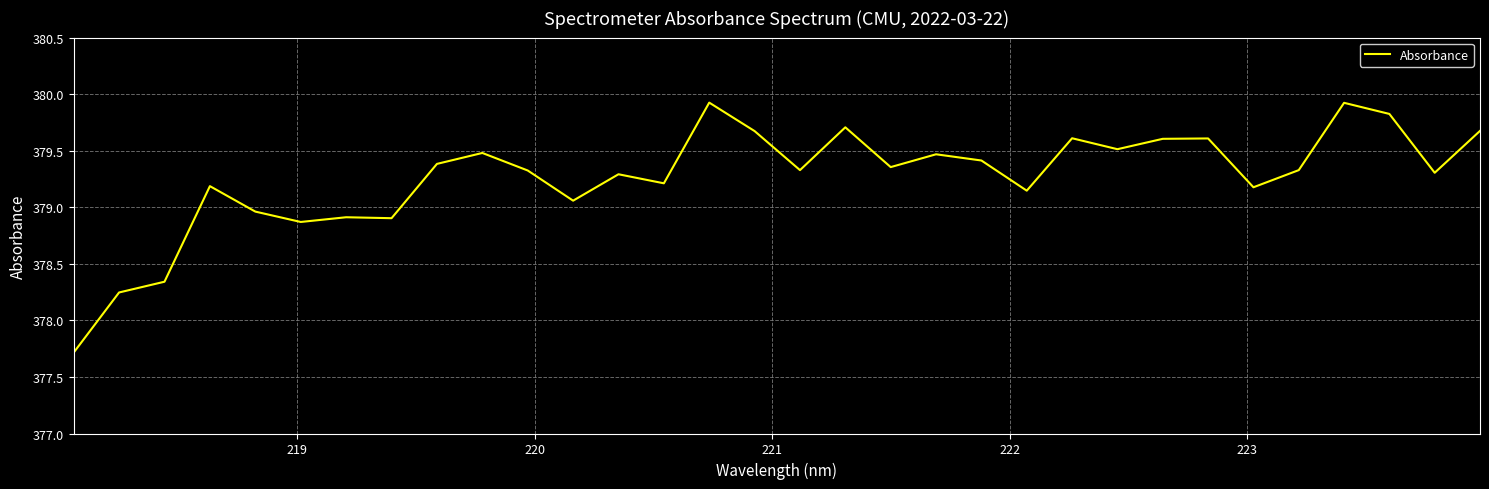

What is the difference between the maximum and minimum values?

2.2